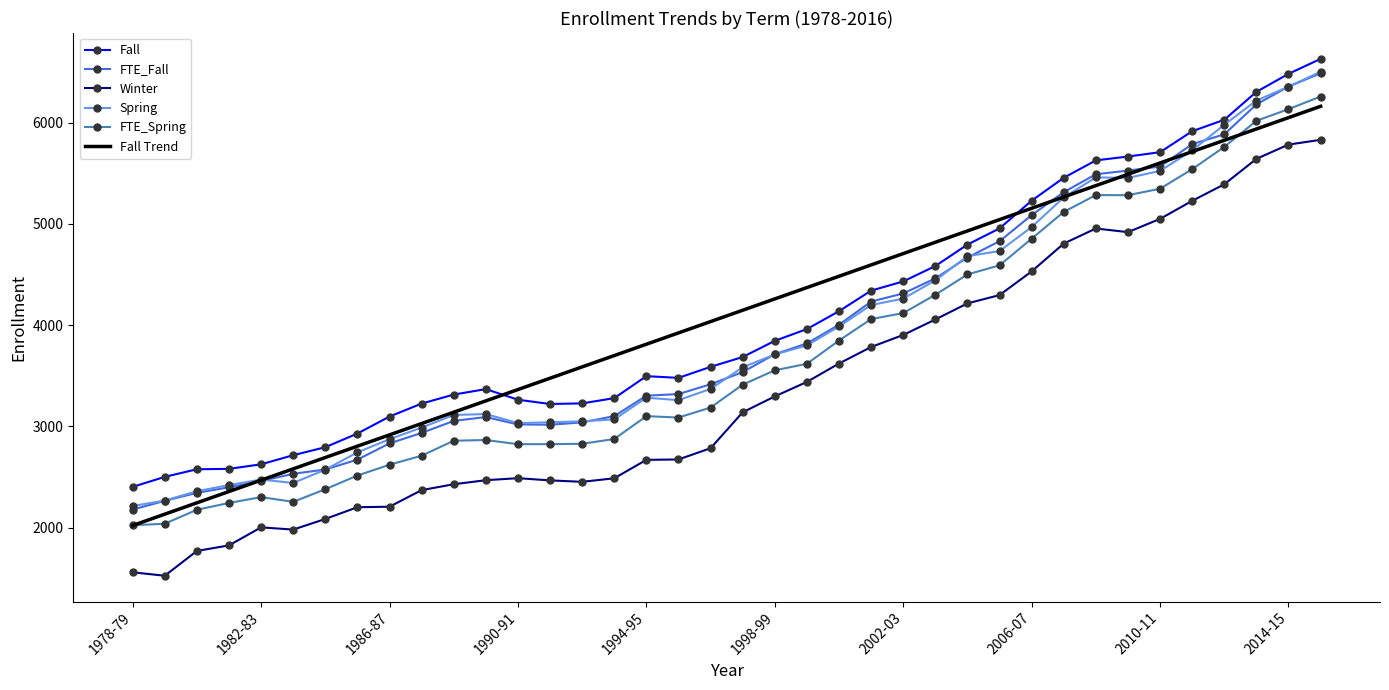

True or false: Winter and Spring intersect in this chart.

False